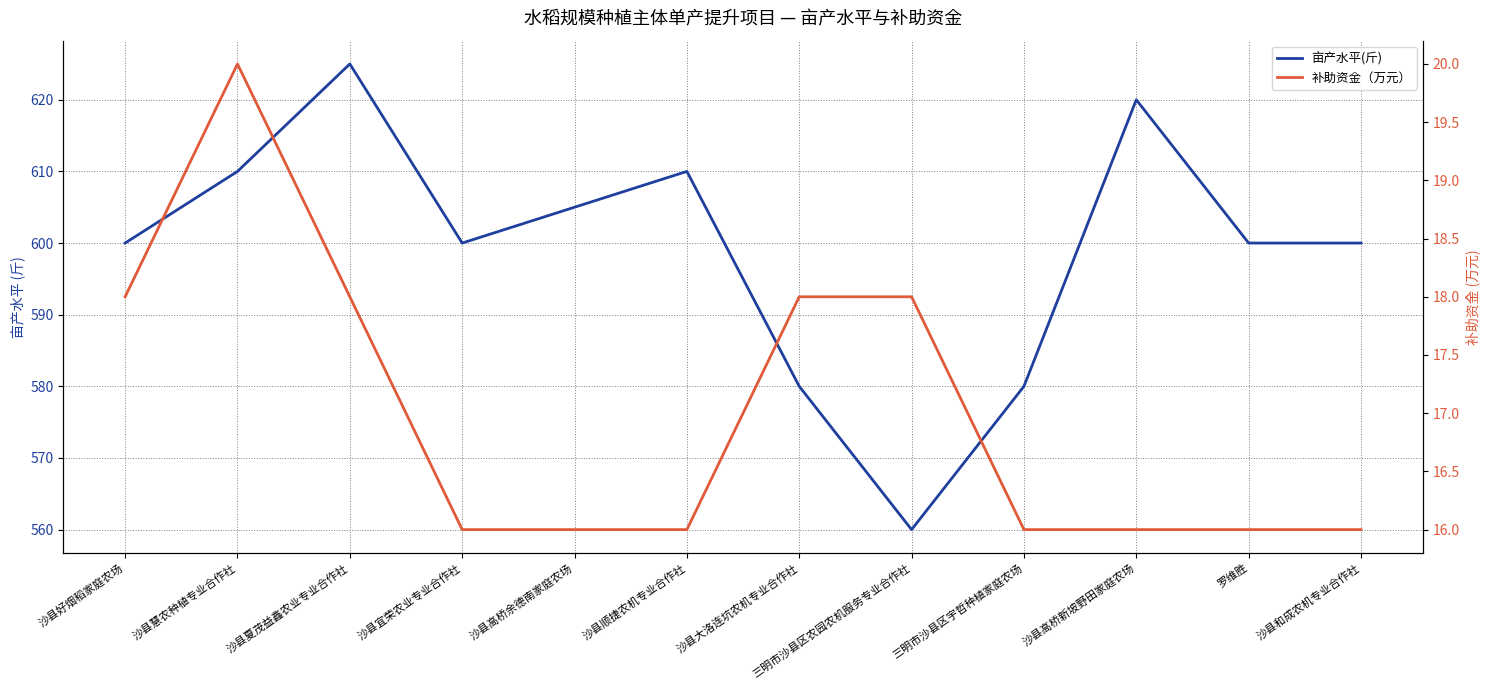

What is the difference between the 亩产水平(斤) values at 沙县高桥余德南家庭农场 and 沙县高桥新坡野田家庭农场?

15